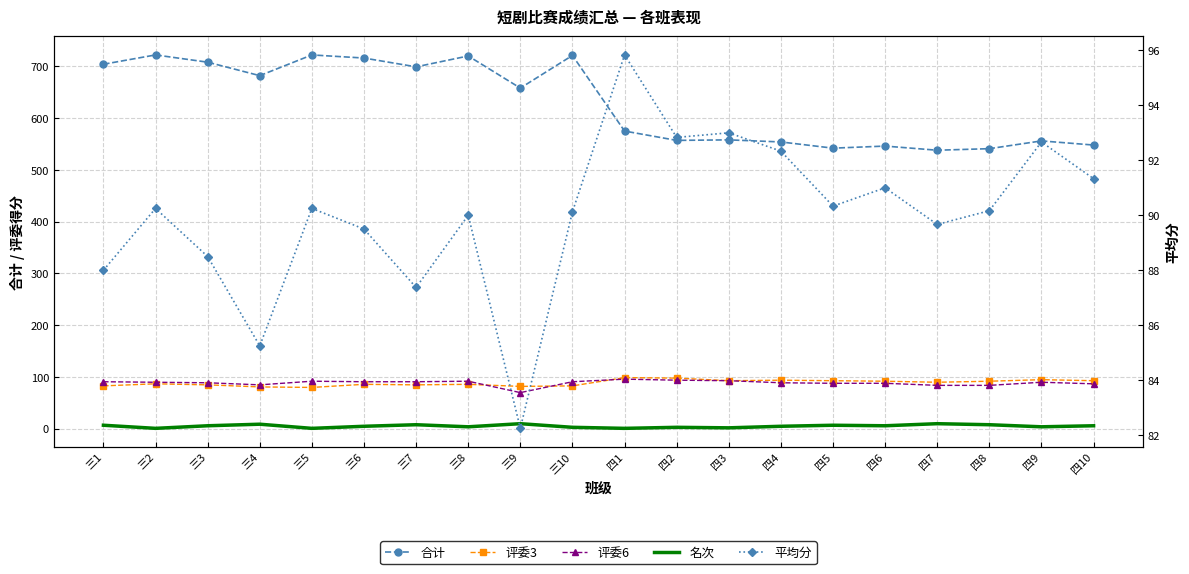

Reading left to right, extract all data points from this chart.

合计: 704.0	722.0	708.0	682.0	722.0	716.0	699.0	720.0	658.0	721.0	575.0	557.0	558.0	554.0	542.0	546.0	538.0	541.0	556.0	548.0
评委3: 83.0	87.0	85.0	81.0	80.0	86.0	85.0	86.0	82.0	83.0	99.0	98.0	93.0	94.0	93.0	92.0	90.0	92.0	95.0	93.0
评委6: 91.0	90.0	89.0	85.0	92.0	91.0	91.0	92.0	70.0	91.0	96.0	94.0	93.0	89.0	88.0	88.0	84.0	84.0	90.0	87.0
名次: 7.0	1.0	6.0	9.0	1.0	5.0	8.0	4.0	10.0	3.0	1.0	3.0	2.0	5.0	7.0	6.0	10.0	8.0	4.0	6.0
平均分: 88.0	90.2	88.5	85.2	90.2	89.5	87.4	90.0	82.2	90.1	95.8	92.8	93.0	92.3	90.3	91.0	89.7	90.2	92.7	91.3